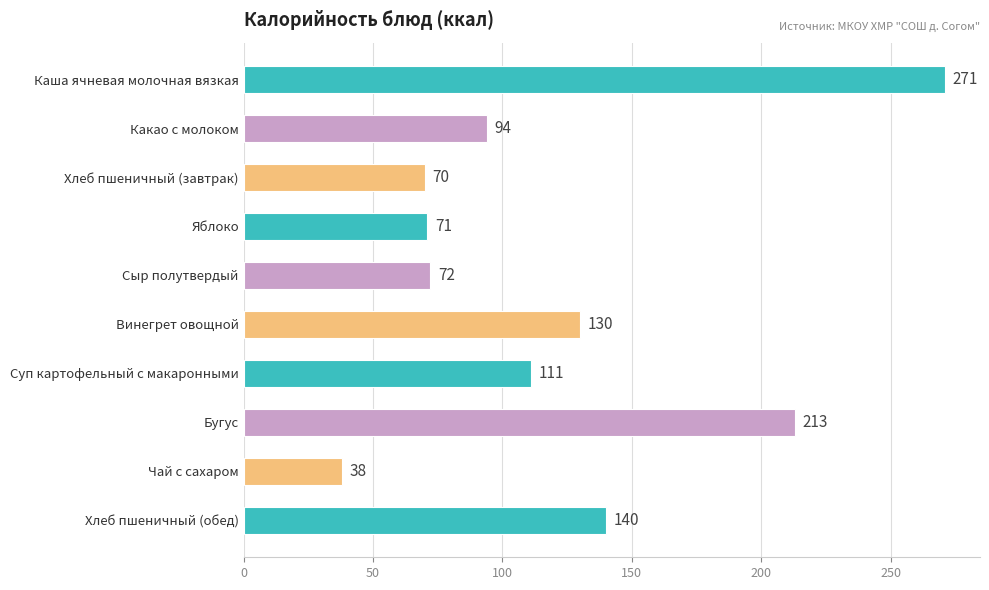

Reading bottom to top, extract all data points from this chart.

140	38	213	111	130	72	71	70	94	271